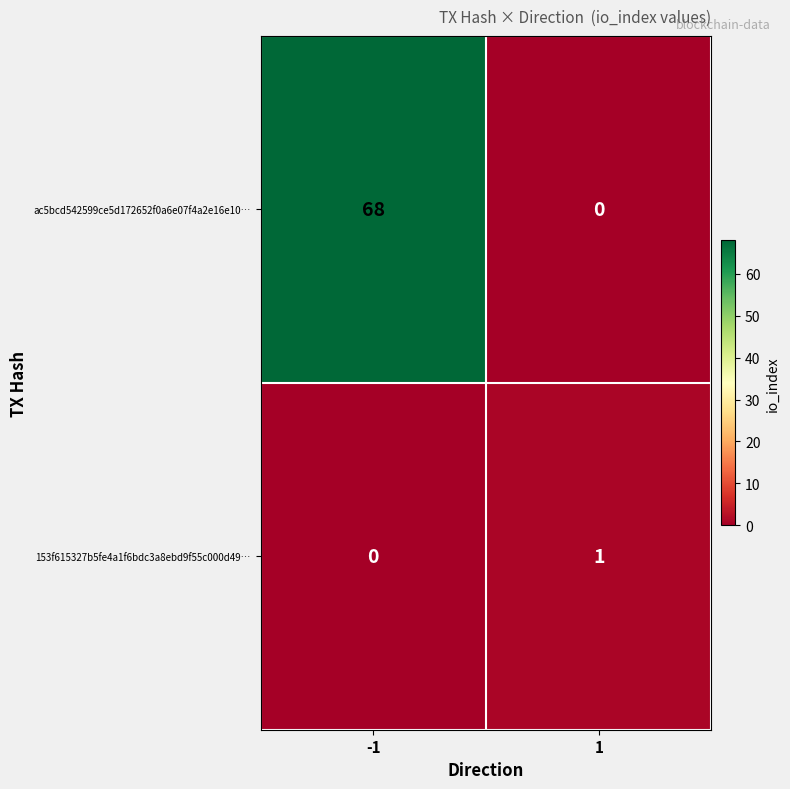

What is the greatest value displayed?

68